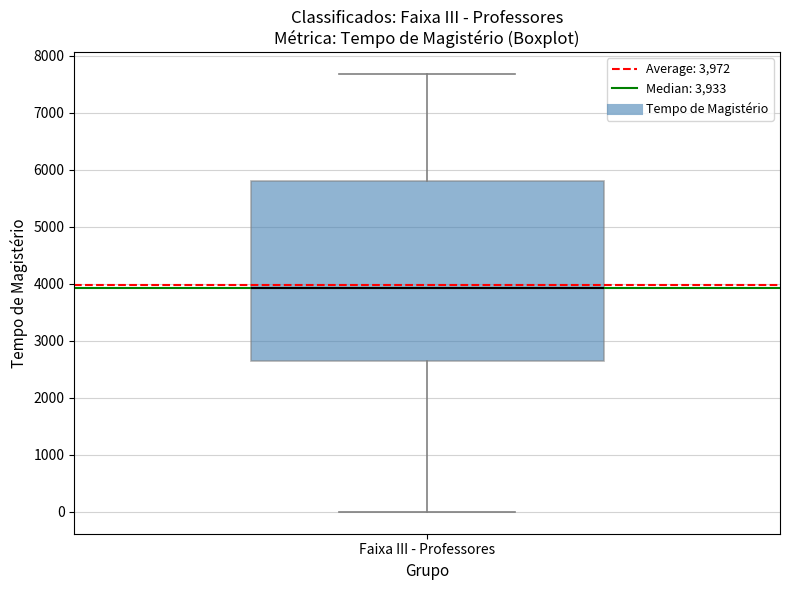

Transcribe this box plot: give where the median line is, the range the box spans, and where the two whiskers end, as read against the y-axis. The values are not printed on the chart, so give them approximately, as read against the axis.

median 3900, box 2600 to 5800, whiskers 0 to 7700